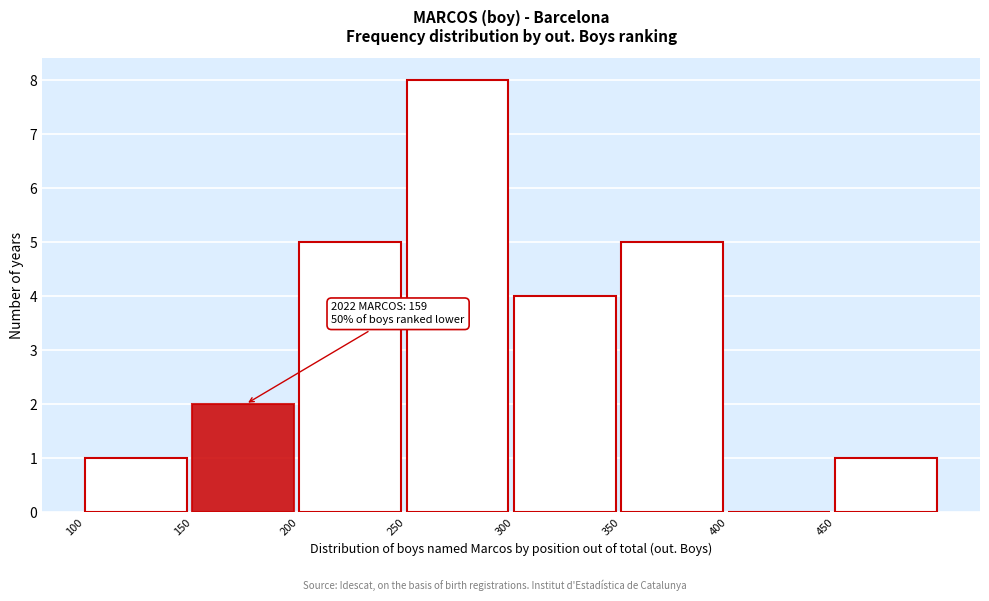

Over which range of the x-axis is the bar tallest?

250 to 300